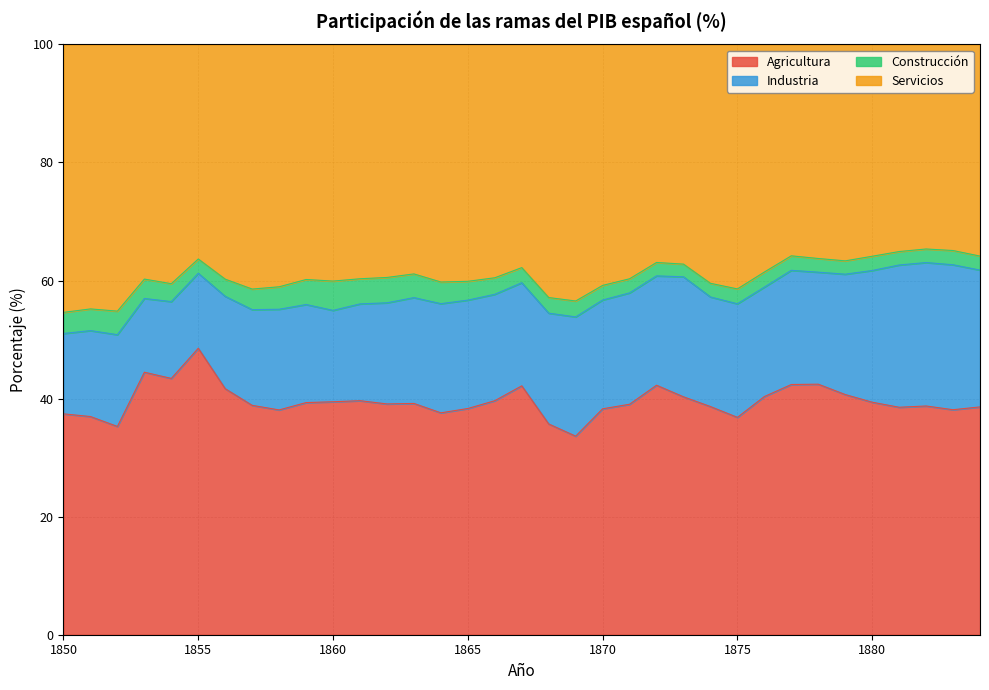

Which series has the largest total across all categories?

Servicios